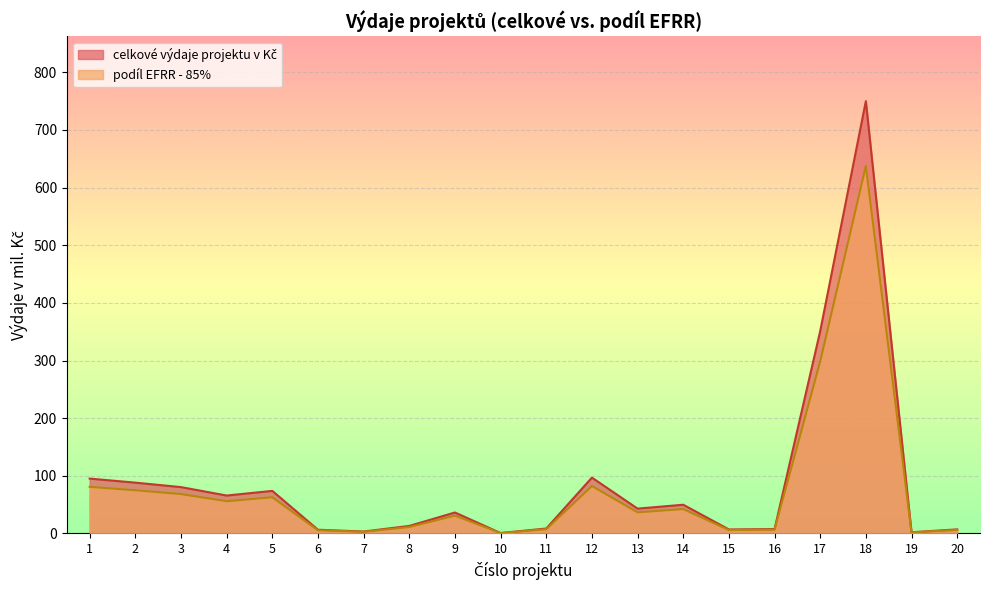

Is the value of podil_EFRR_mil at 11 greater than the value of celkove_vydaje_mil at 17?

No